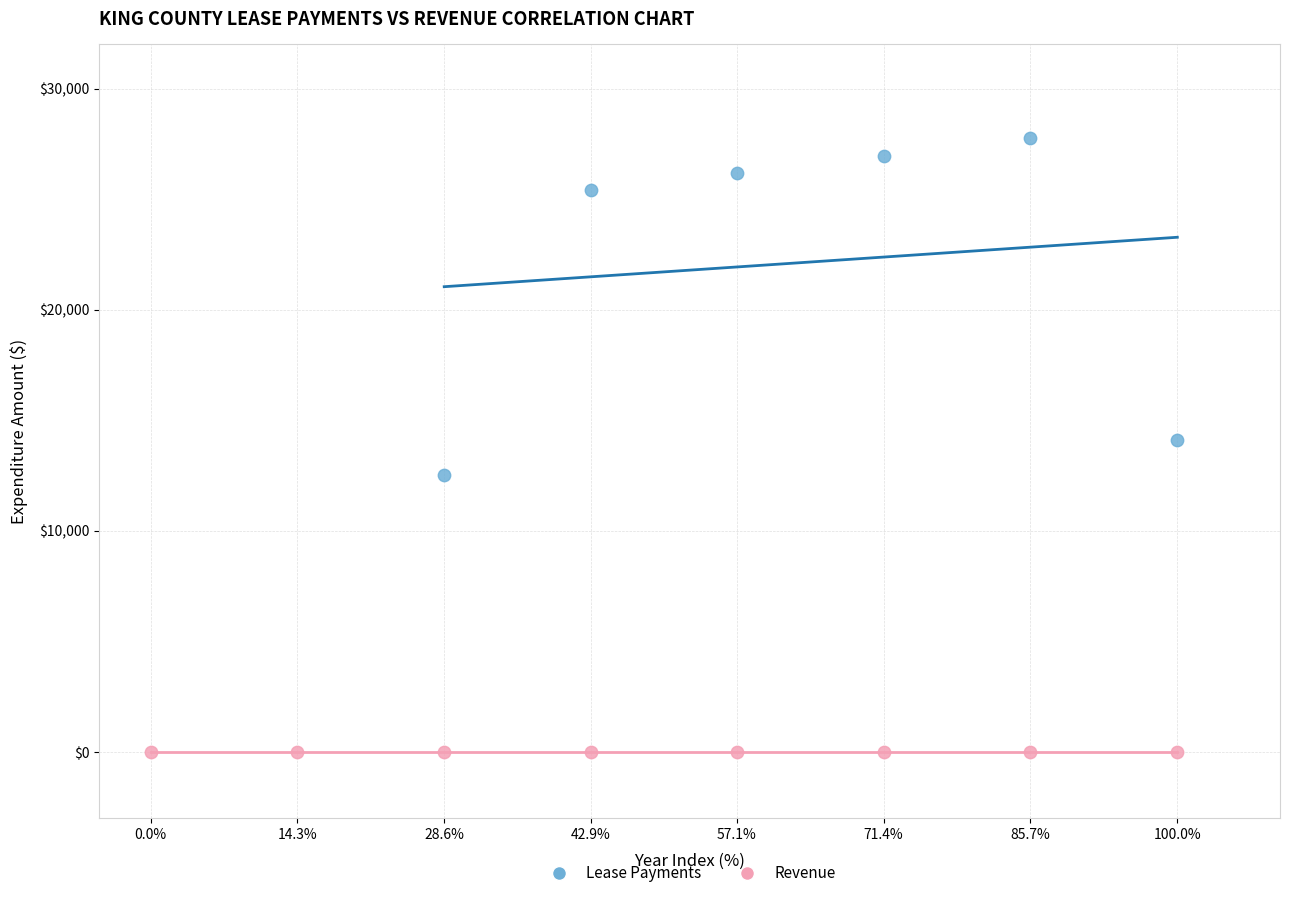

Which series contains the lowest Y value?

Revenue